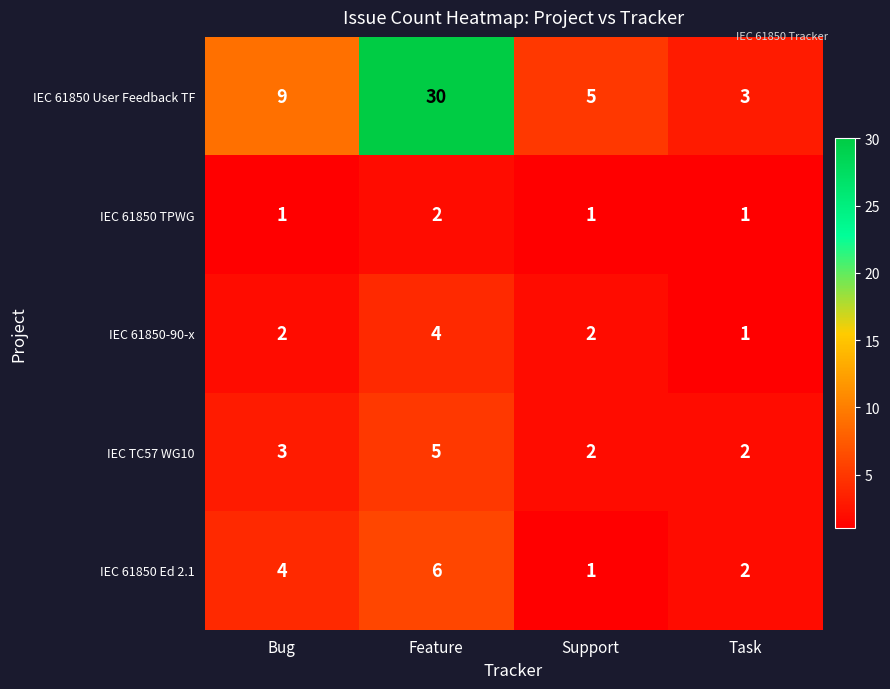

The value of IEC TC57 WG10 at Feature is 5. True or false?

True